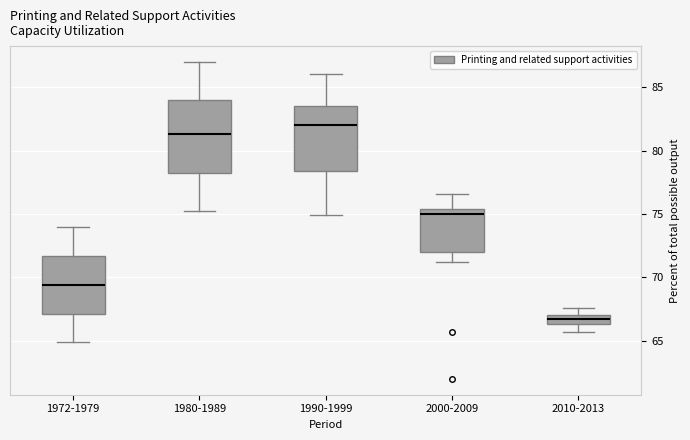

Where does the upper whisker of the box for 1980-1989 end on the y-axis? The values are not printed on the chart, so give them approximately, as read against the axis.

87.0